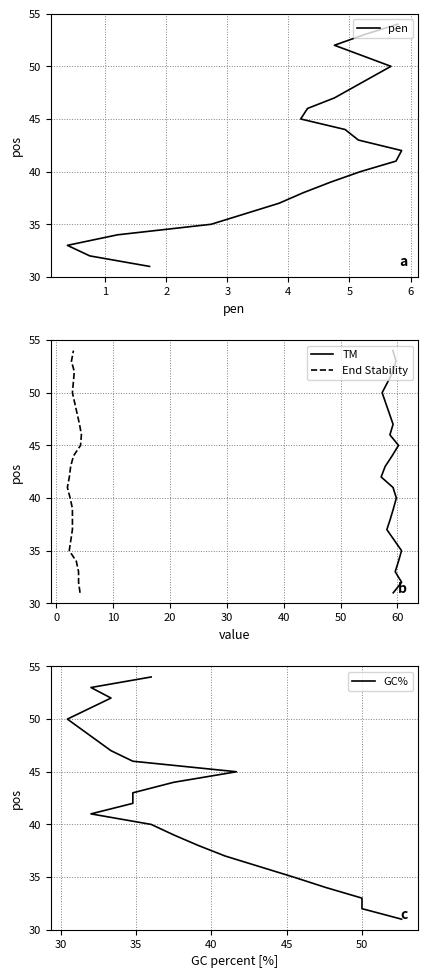

True or false: GC% has more than 2 interior local peaks.

False